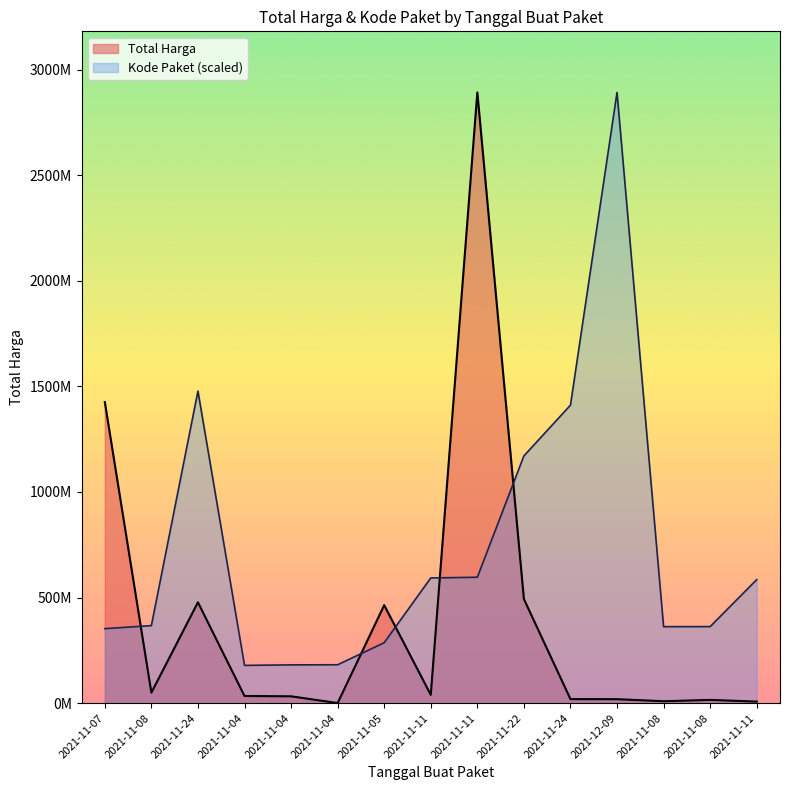

Where is Total Harga nearest to the value 1446349937?

2021-11-07